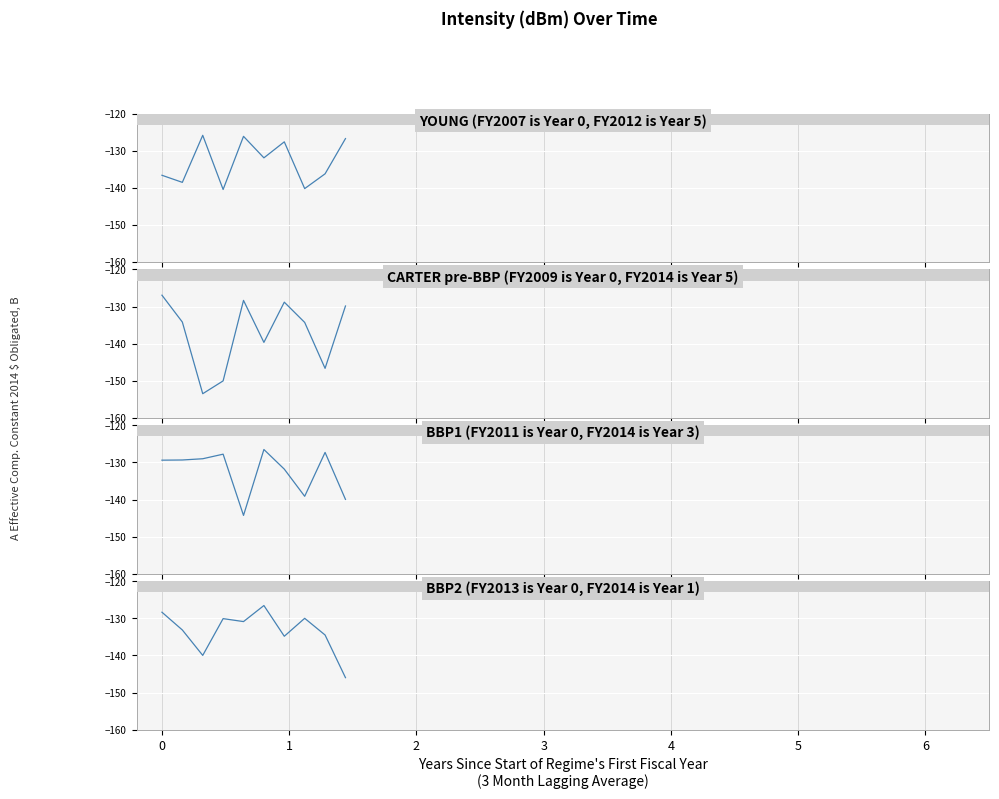

What is the difference between the maximum and minimum values?

19.4